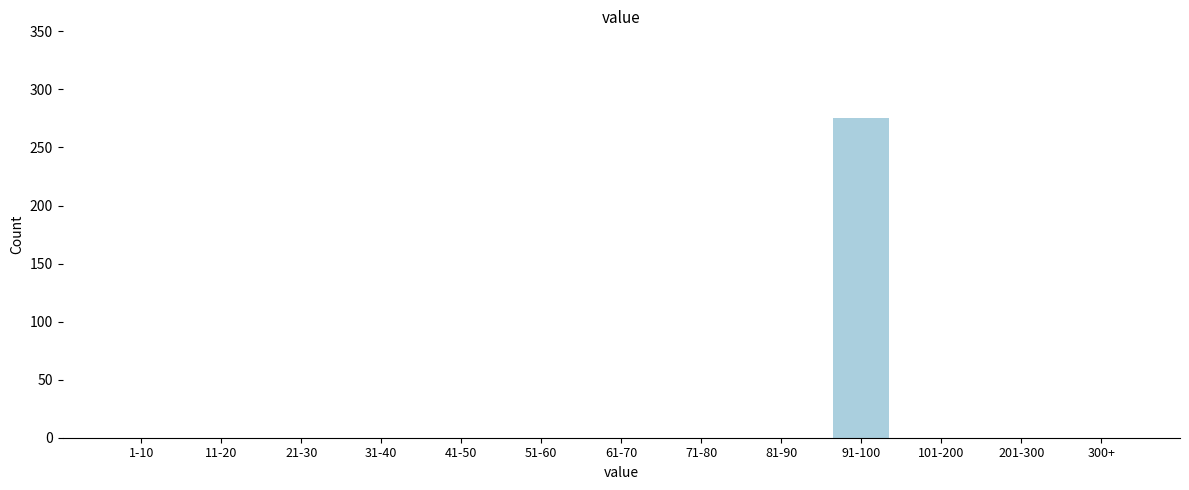

Reading left to right, extract all data points from this chart.

1-10=0	11-20=0	21-30=0	31-40=0	41-50=0	51-60=0	61-70=0	71-80=0	81-90=0	91-100=275	101-200=0	201-300=0	300+=0